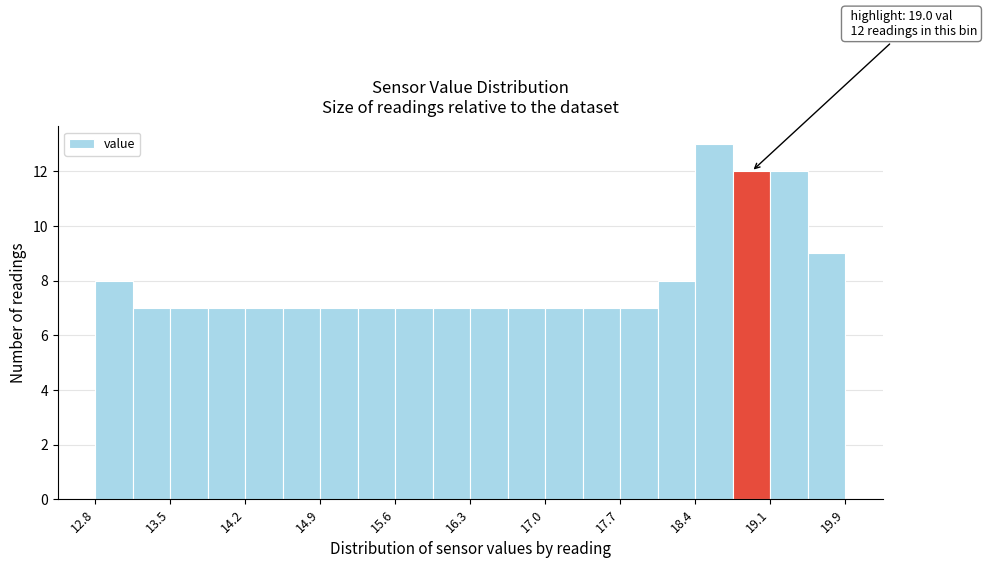

Around what value on the x-axis is the tallest bar? Give the approximate position of its centre, as read against the axis.

18.6